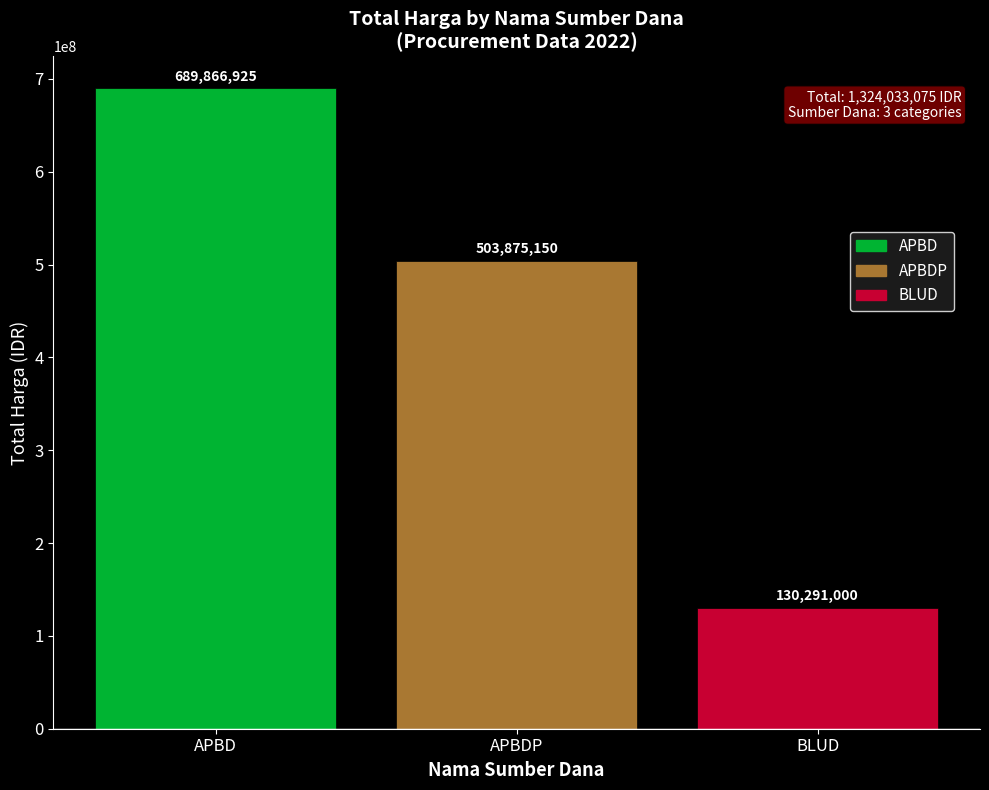

What is the approximate value at APBDP?

503875150